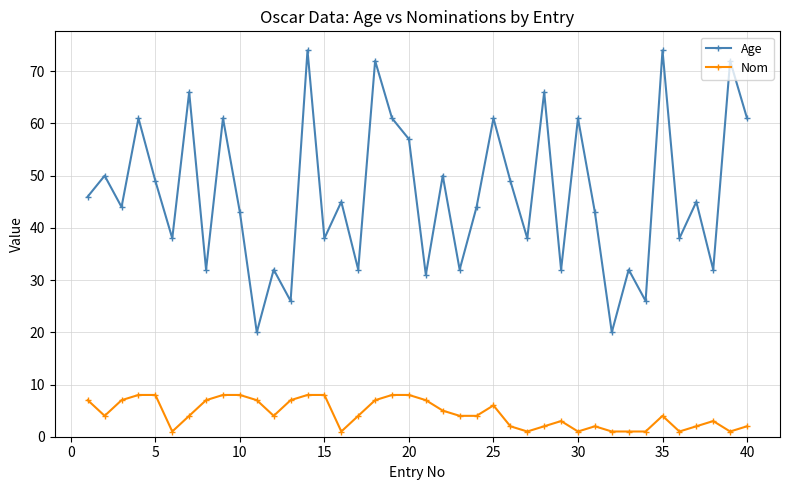

What is the sum of all Nom values?

177